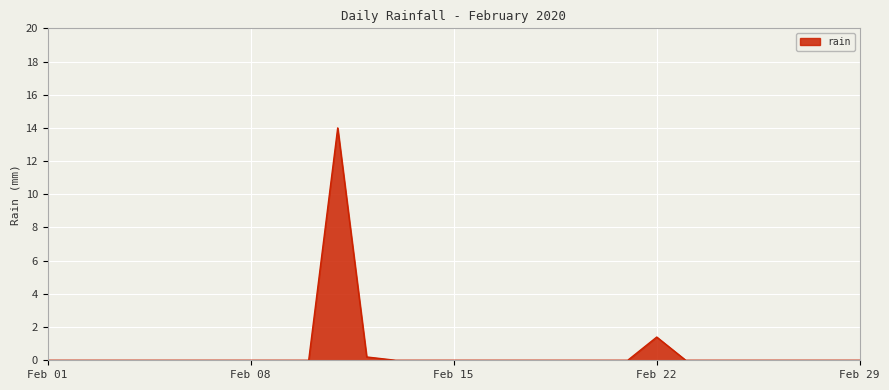

What is the difference between the maximum and minimum values?

14.0